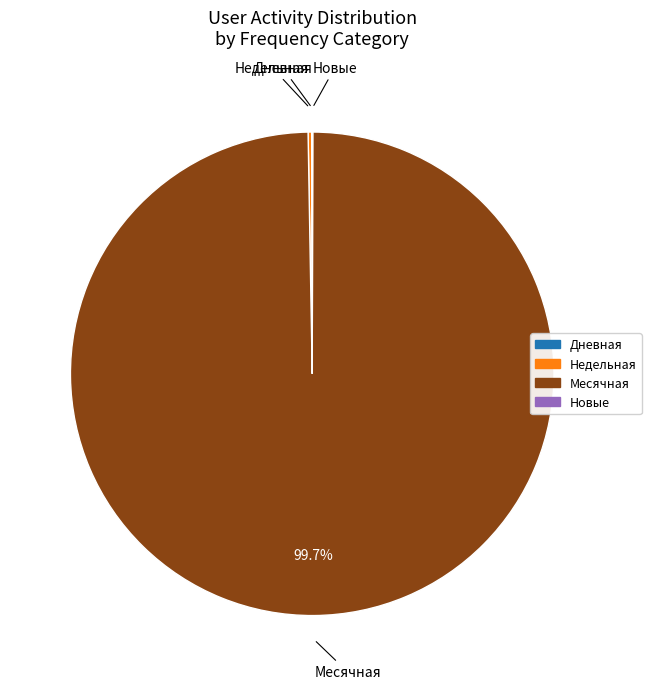

Does any single category account for the majority?

Yes